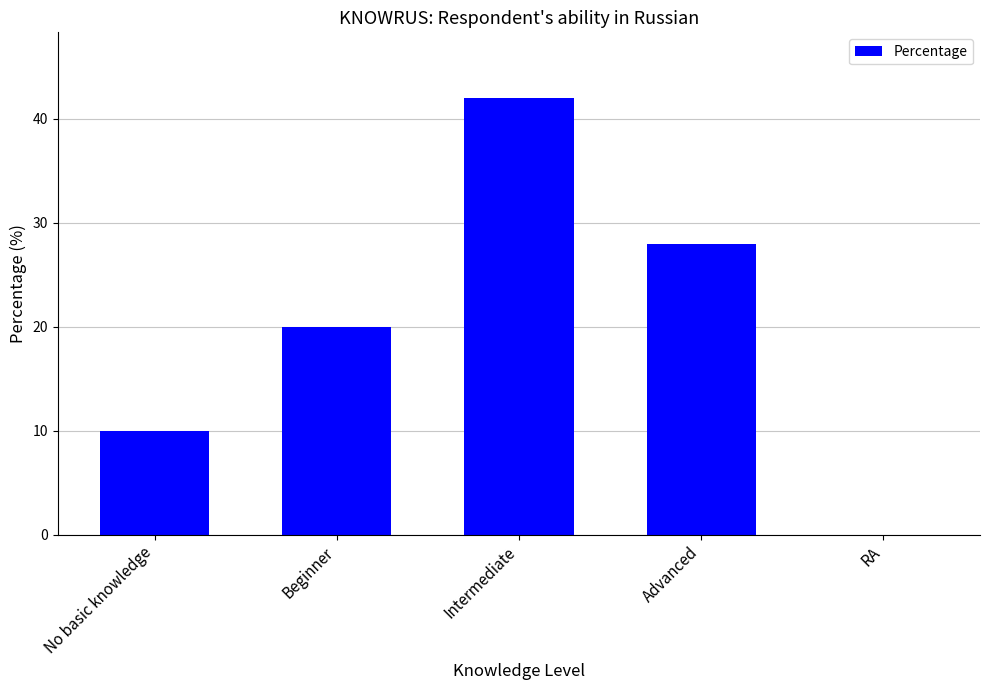

What is the sum of the values at Advanced and Intermediate?

70